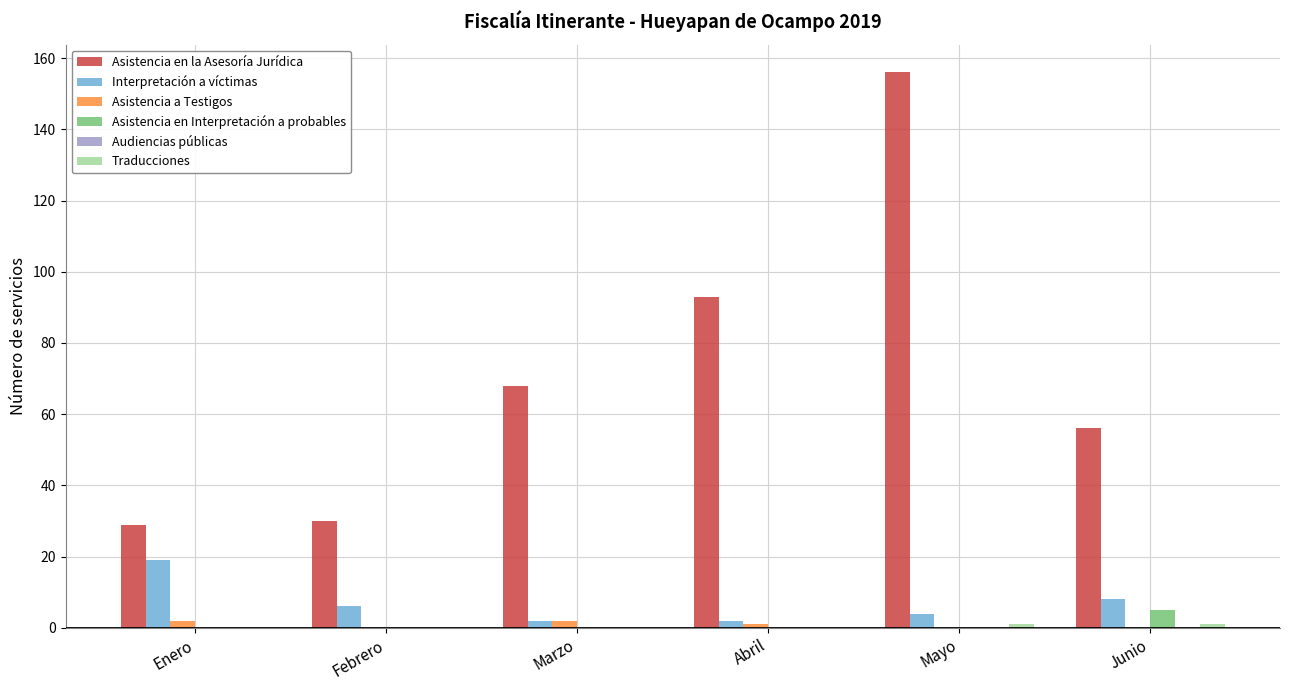

What is the maximum value for Asistencia en Interpretación a probables?

5